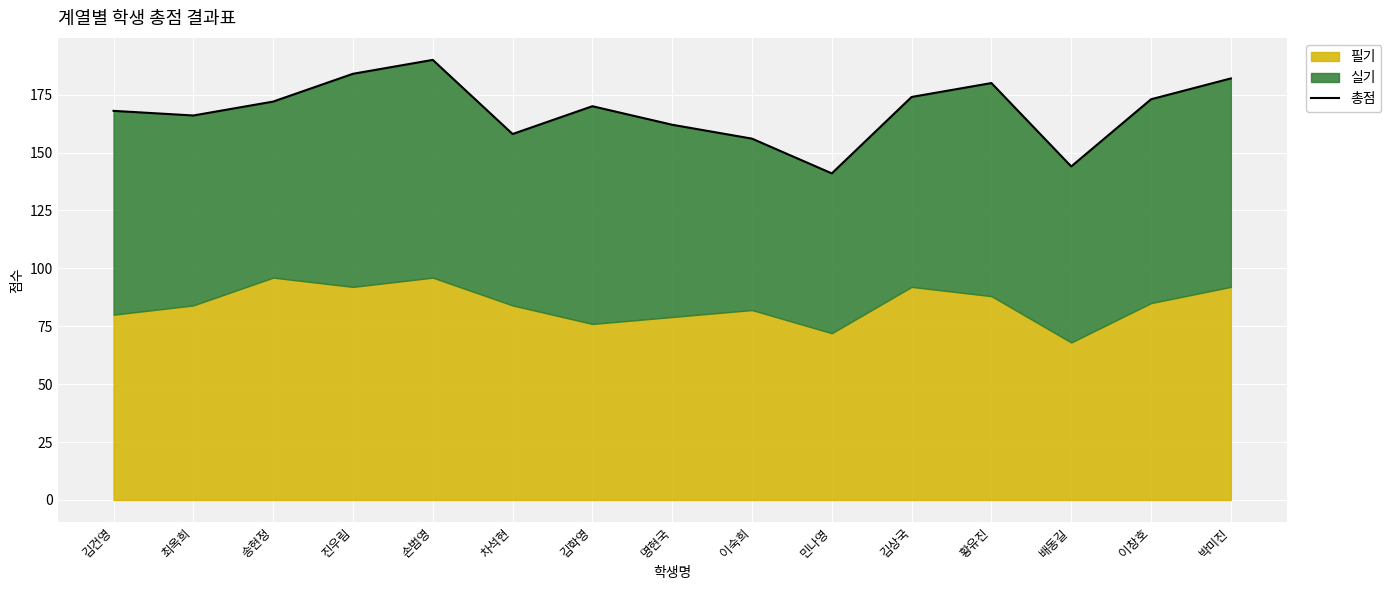

Reading left to right, what are all the values shown in this chart?

168	166	172	184	190	158	170	162	156	141	174	180	144	173	182